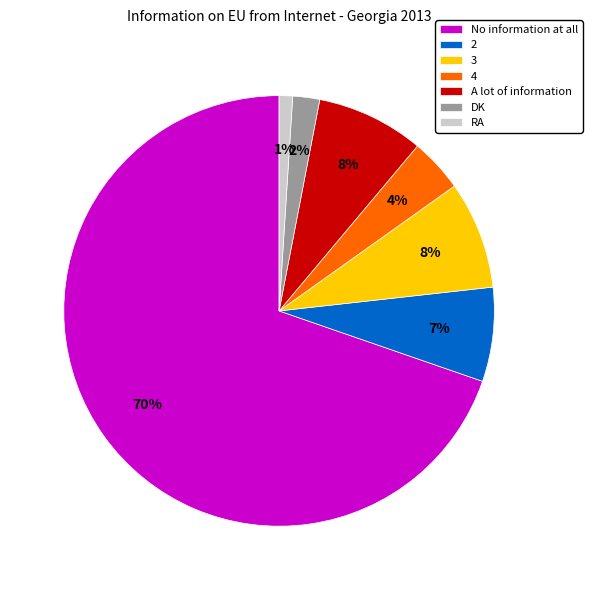

To the nearest percent, what is the difference between the No information at all and A lot of information slice percentages?

62%